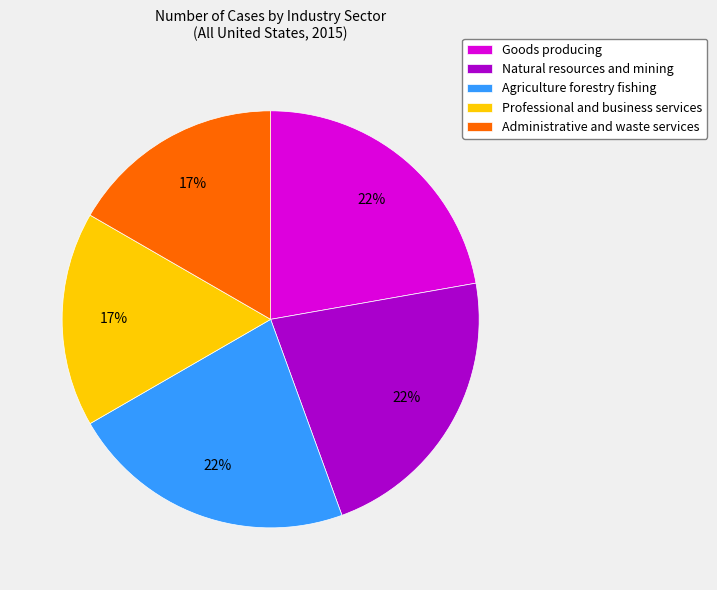

True or false: Administrative and waste services accounts for 31% of the total.

False